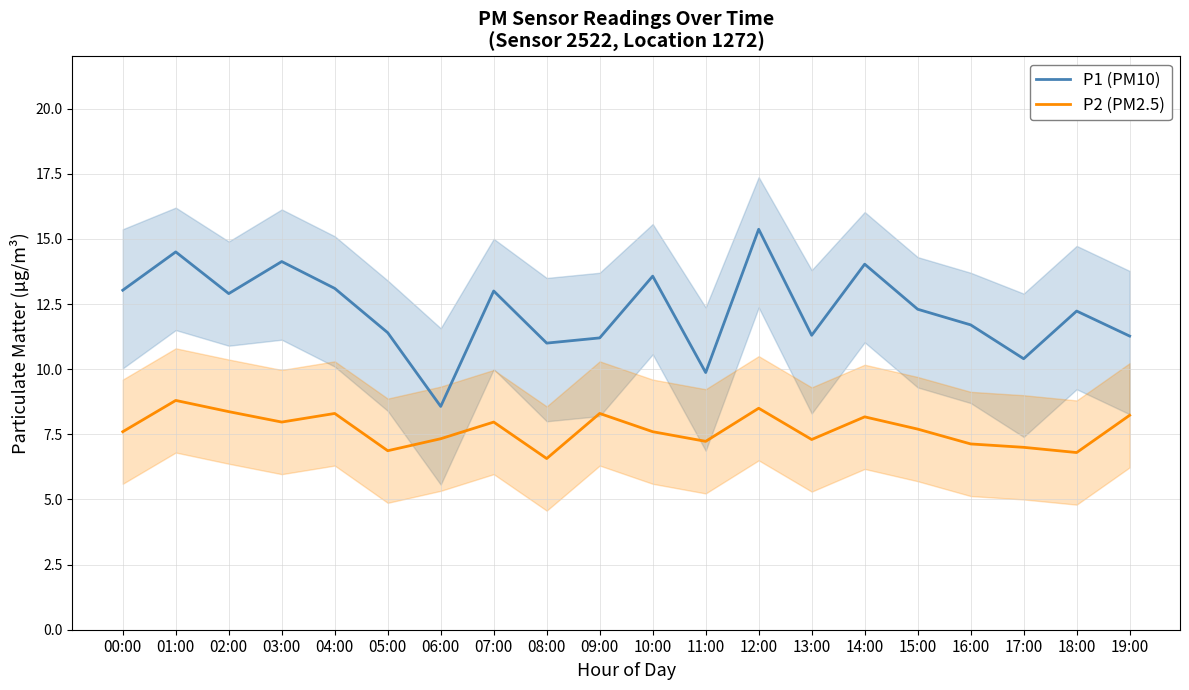

At which label does P2 (PM2.5) reach its peak?

01:00